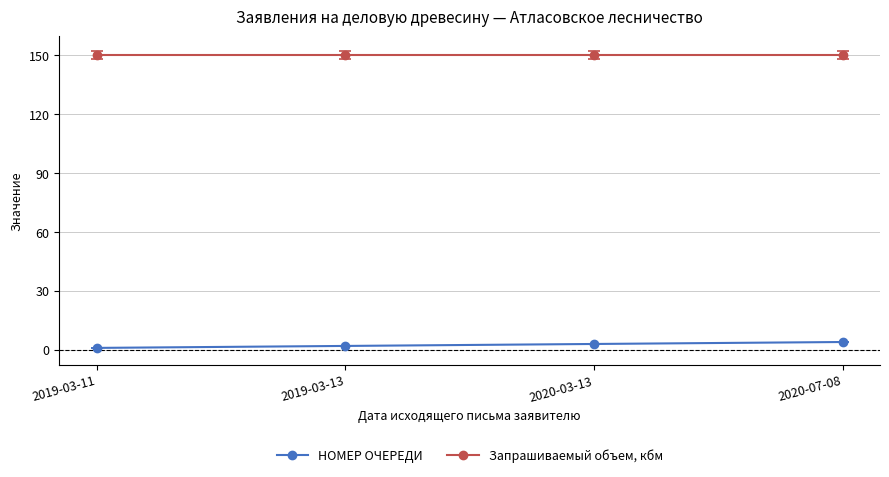

Reading right to left, extract all data points from this chart.

НОМЕР ОЧЕРЕДИ: 4	3	2	1
Запрашиваемый объем, кбм: 150	150	150	150